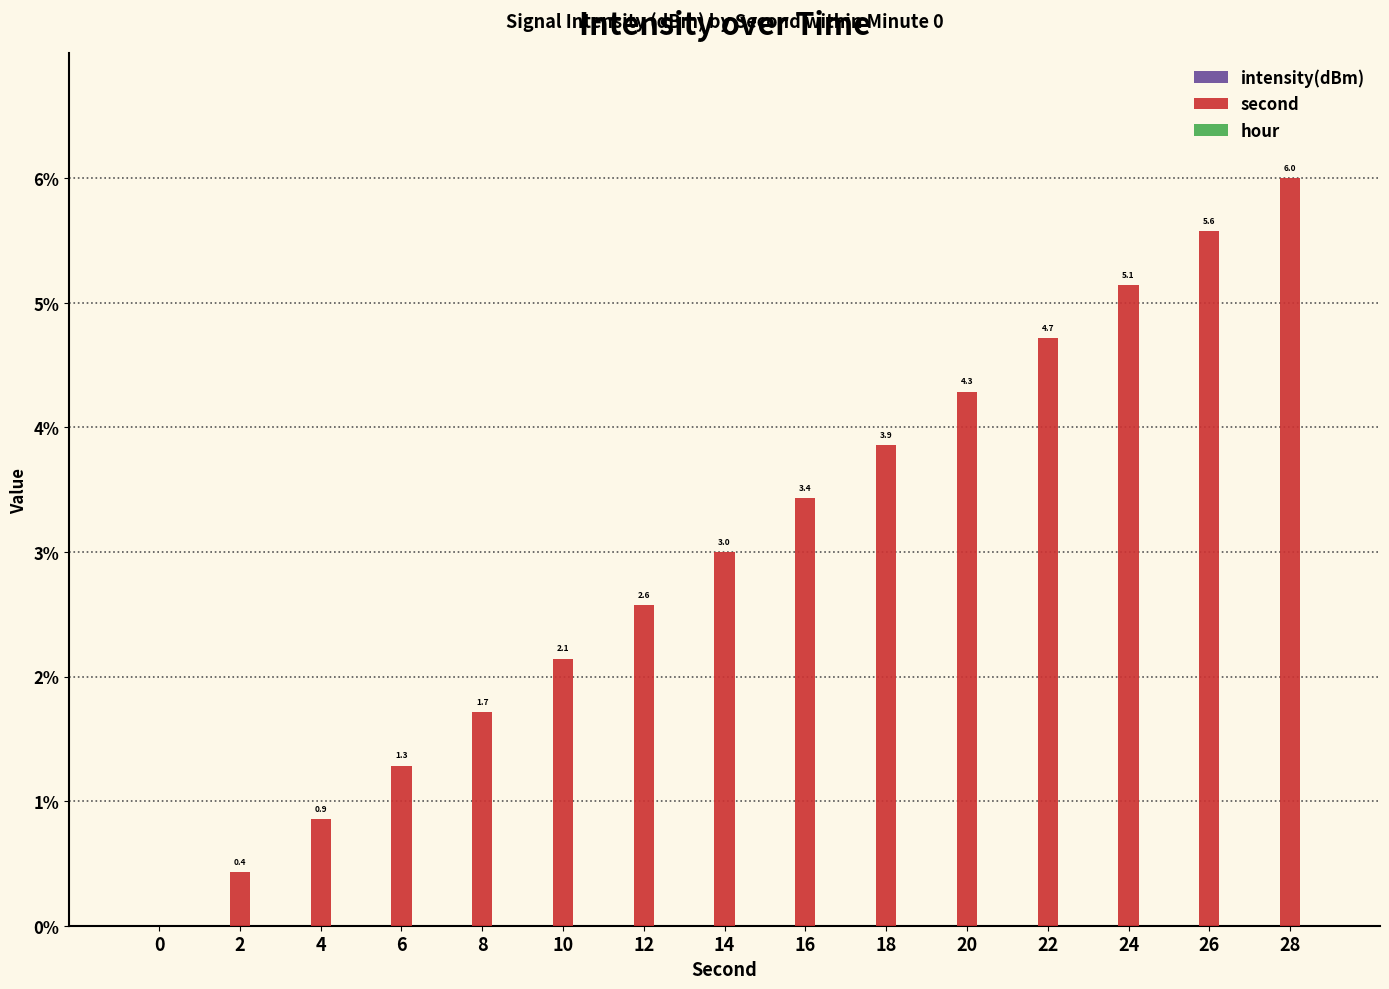

What is the sum of the values at 18 and 24?

9.0